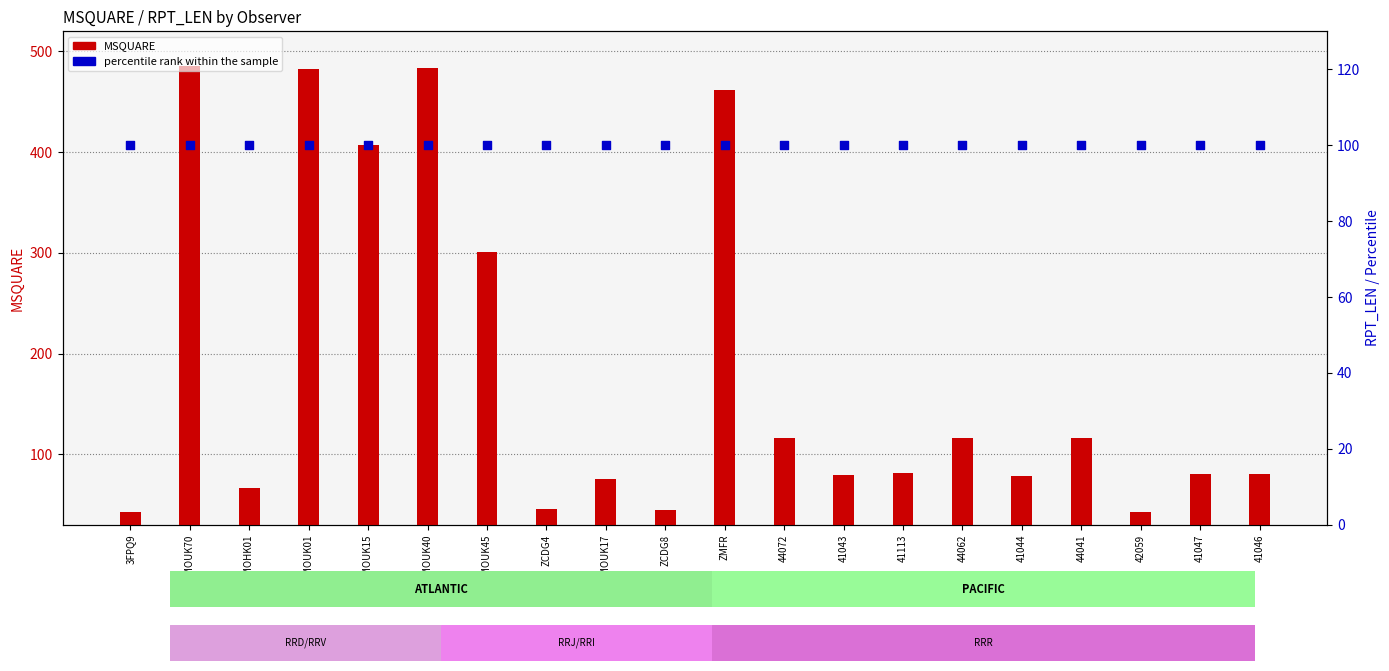

At which category is the sum across all series the highest?

AMOUK70